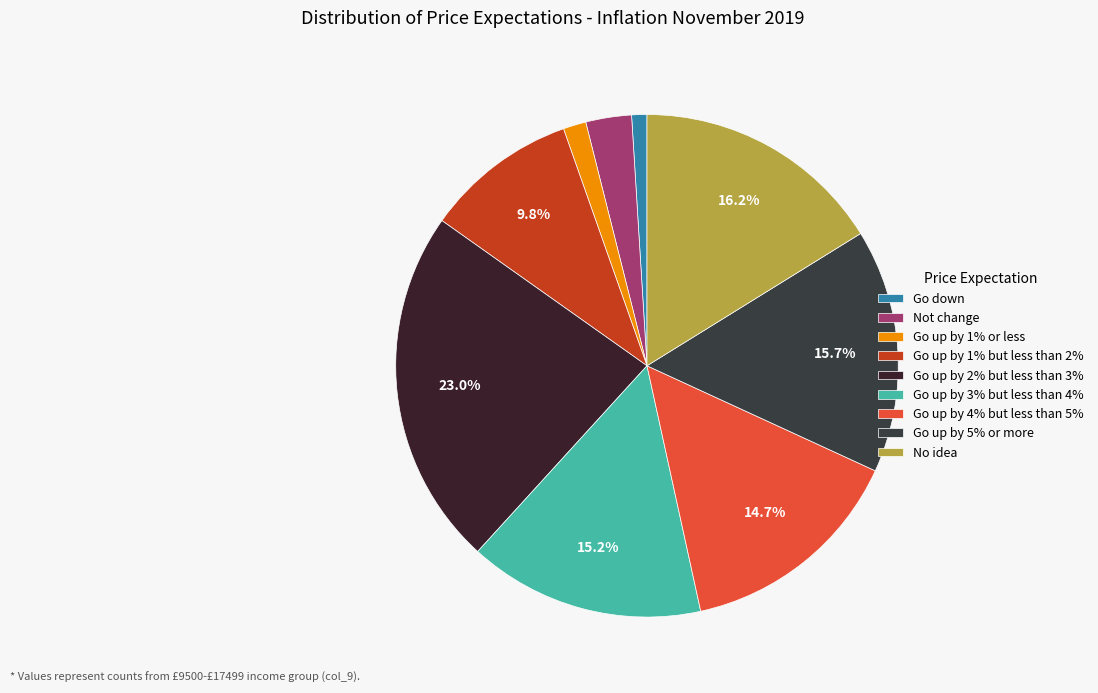

How many slices are in this pie chart?

9